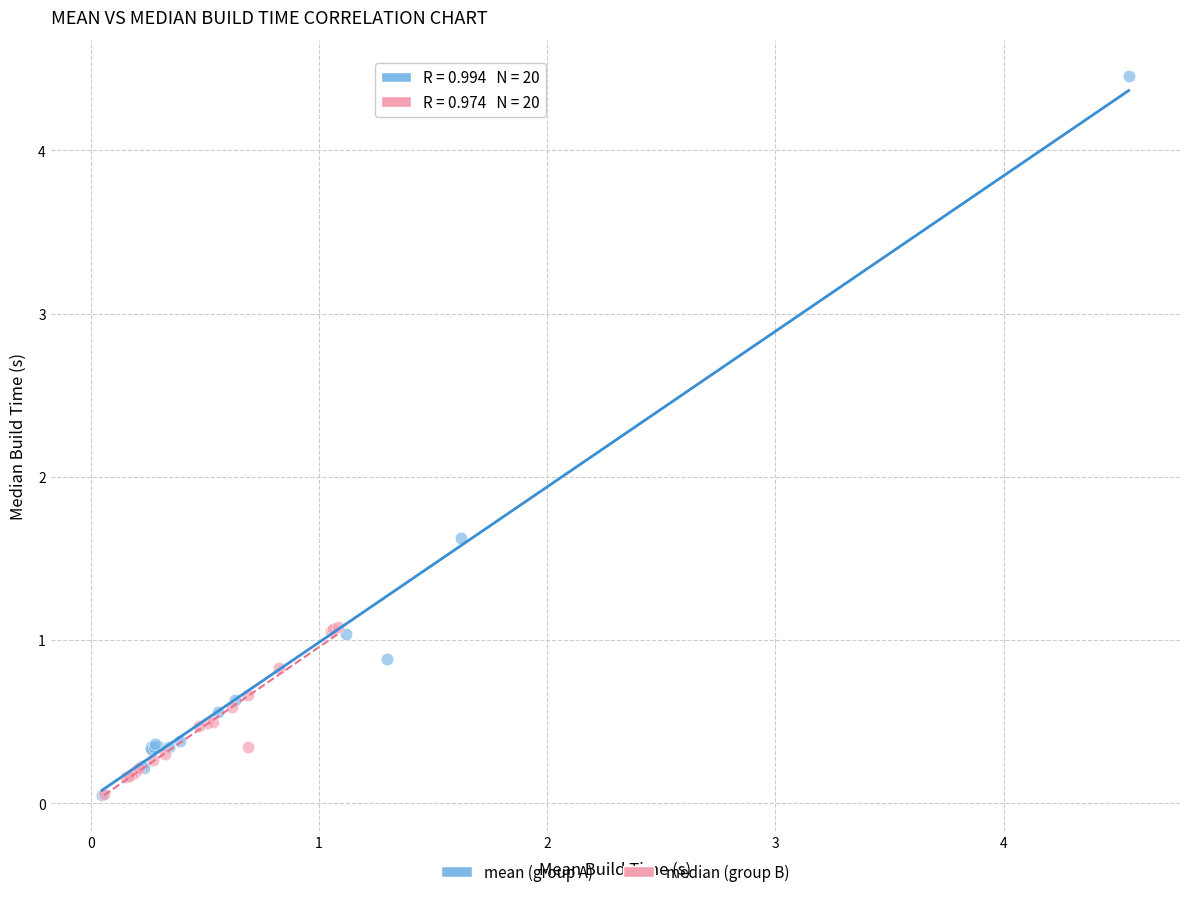

Which series reaches the maximum Y coordinate?

mean (group A)